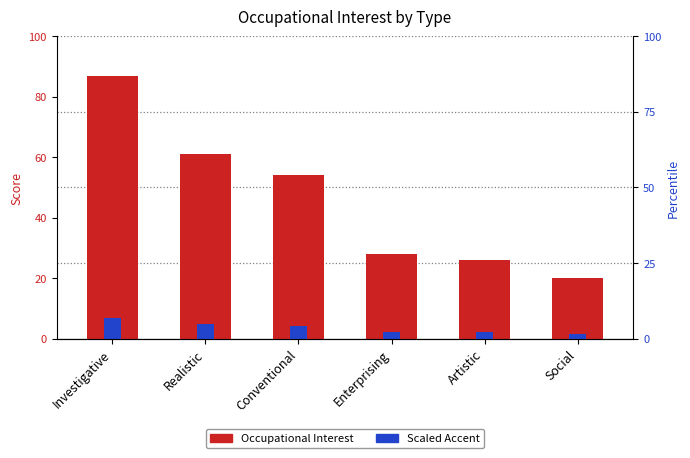

Reading left to right, list all the values displayed in this chart.

Occupational Interest: 87.0	61.0	54.0	28.0	26.0	20.0
Scaled Accent: 7.0	4.9	4.3	2.2	2.1	1.6